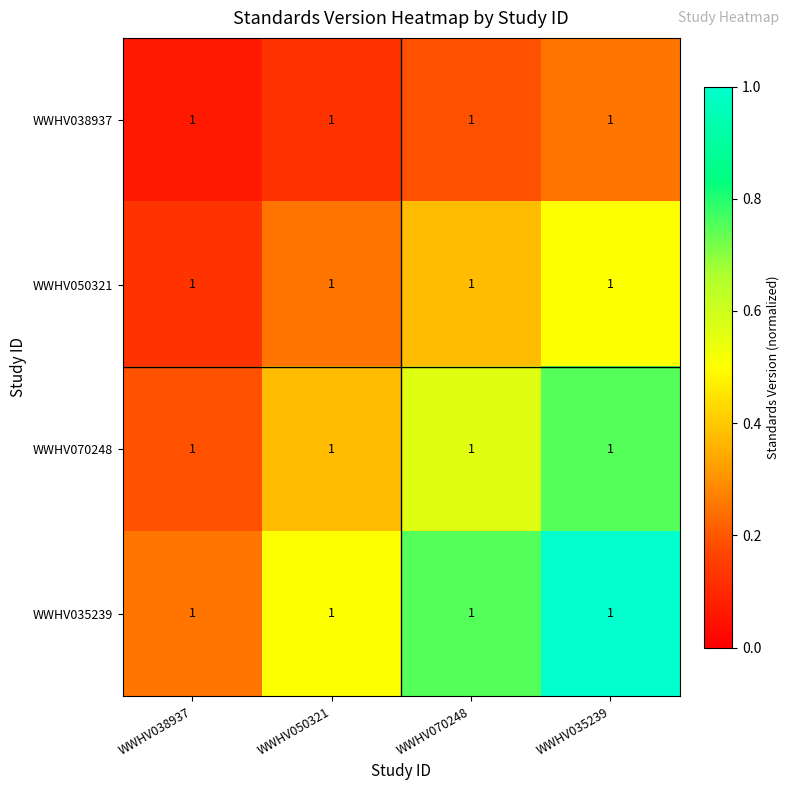

Which category has the lowest value in the WWHV035239 series?

WWHV038937